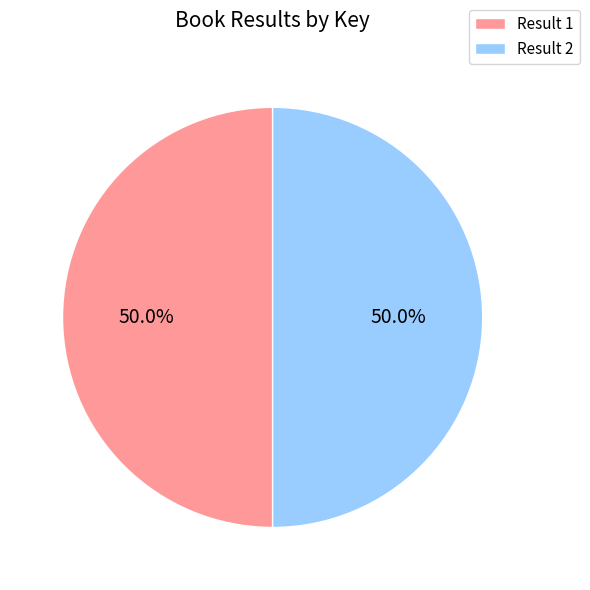

To the nearest percent, what is the average slice percentage?

50%